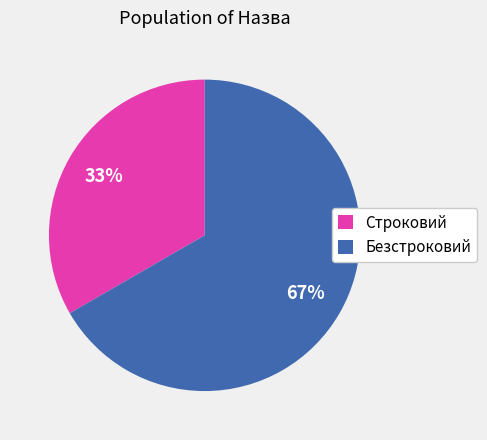

To the nearest percent, what percentage of the pie is Безстроковий?

67%